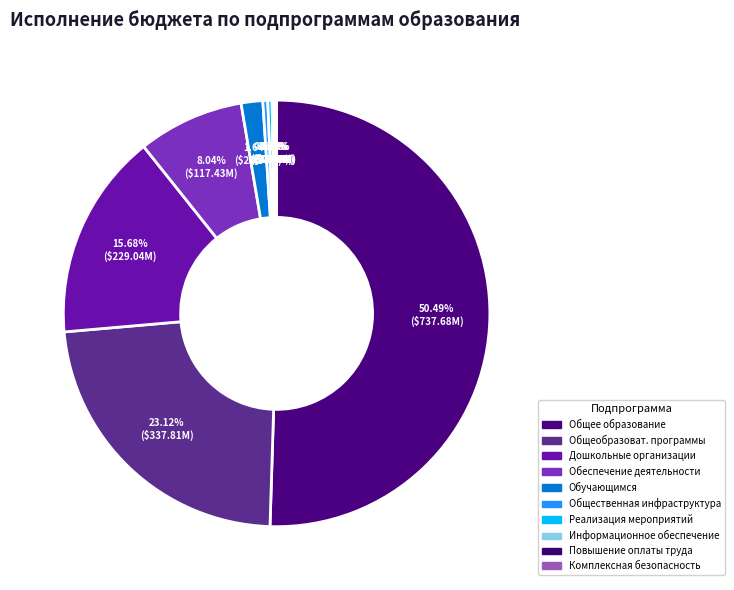

Combined, what portion of the pie is Информационное обеспечение and Реализация мероприятий?

0.3%